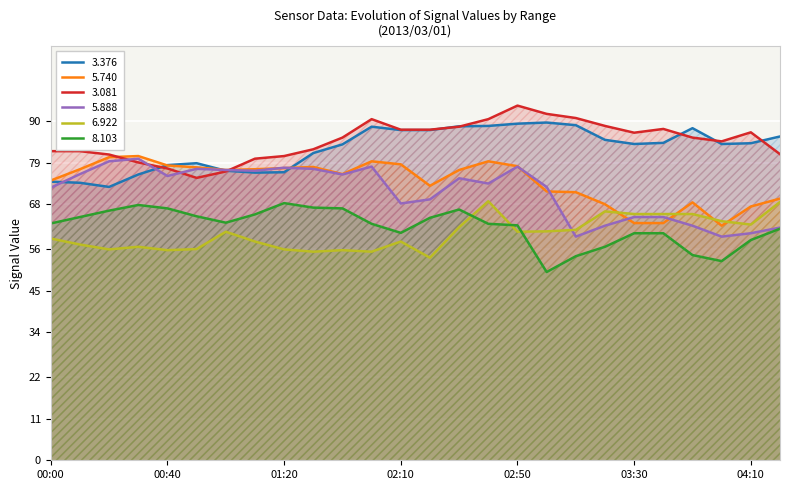

How many categories are shown in the chart?

26